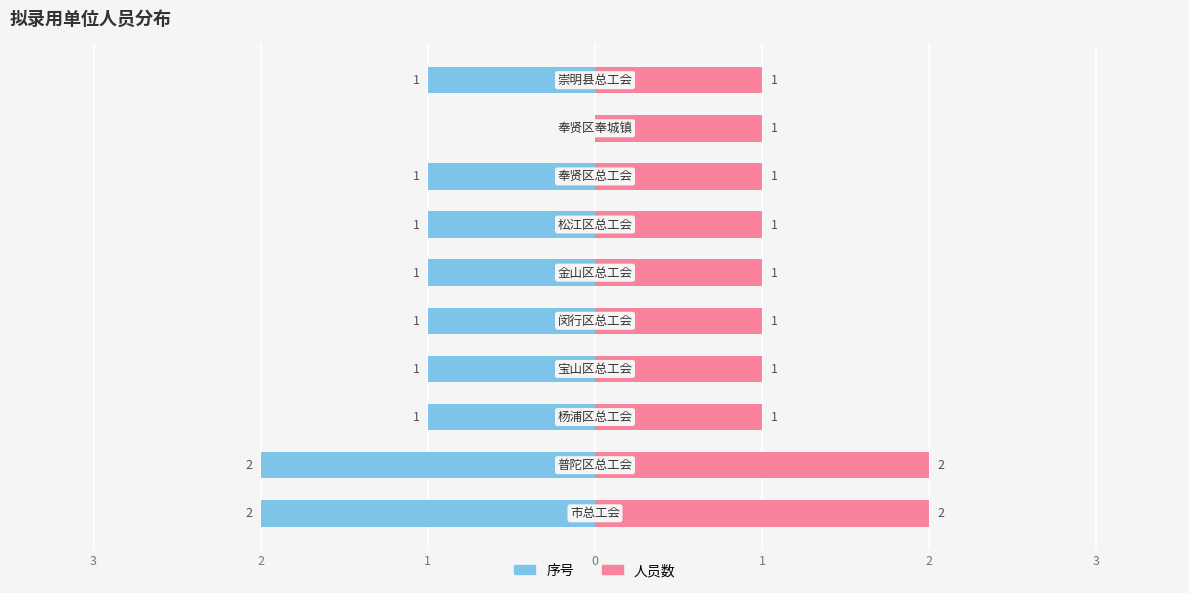

How many data points in 序号 are above -1?

1